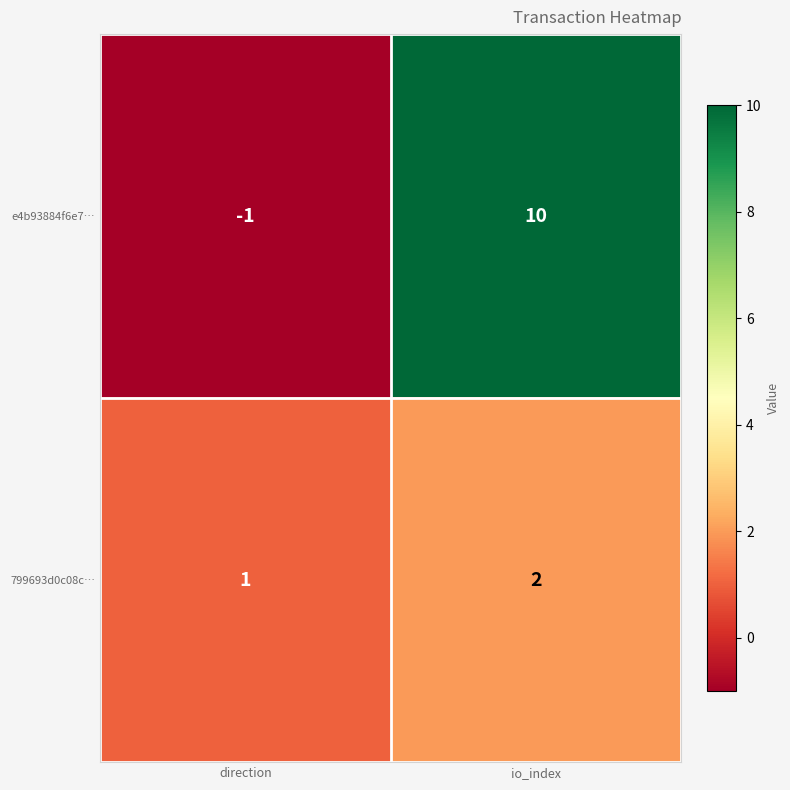

Reading right to left, transcribe all the data shown in this chart.

e4b93884f6e7…: io_index=10	direction=-1
799693d0c08c…: io_index=2	direction=1